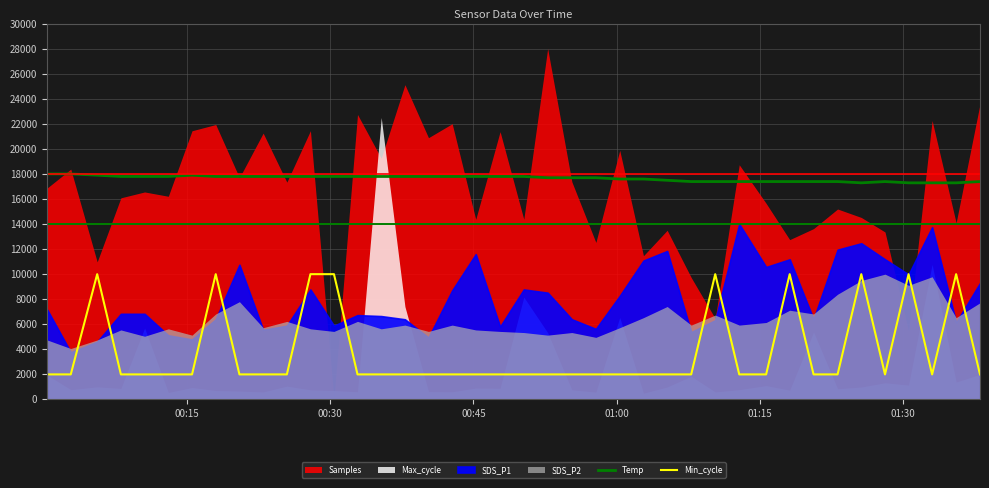

True or false: Temp has more than 1 interior local peaks.

True